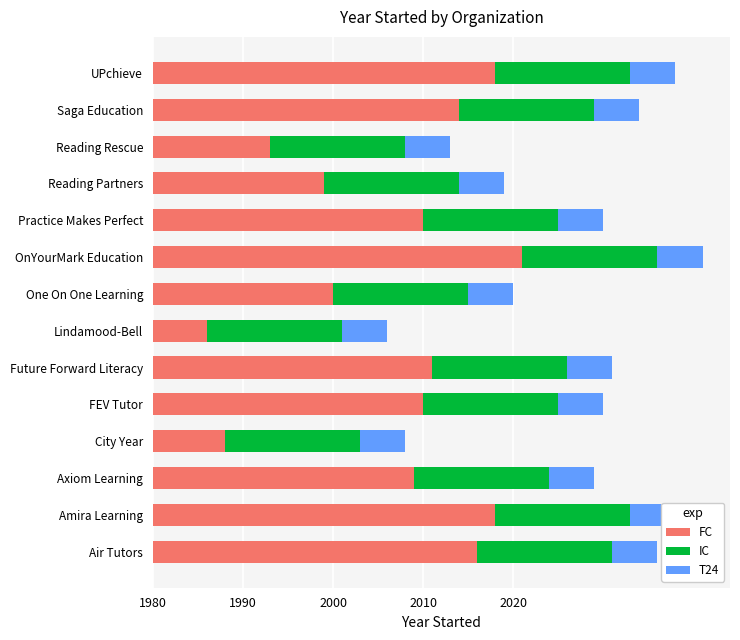

What is the greatest value displayed?

41.0